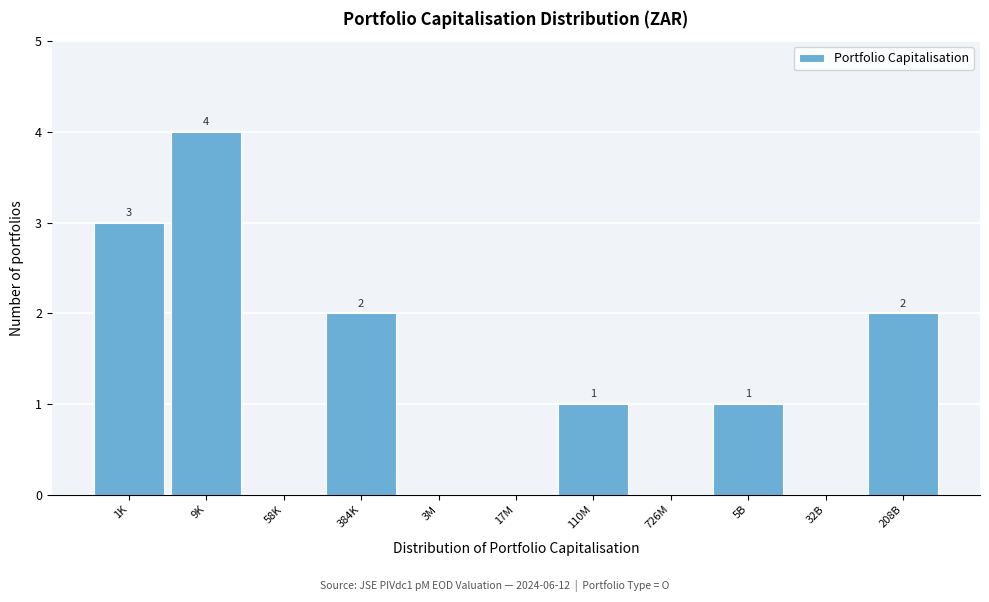

Reading left to right, what are all the values shown in this chart?

1K=3	9K=4	58K=0	384K=2	3M=0	17M=0	110M=1	726M=0	5B=1	32B=0	208B=2